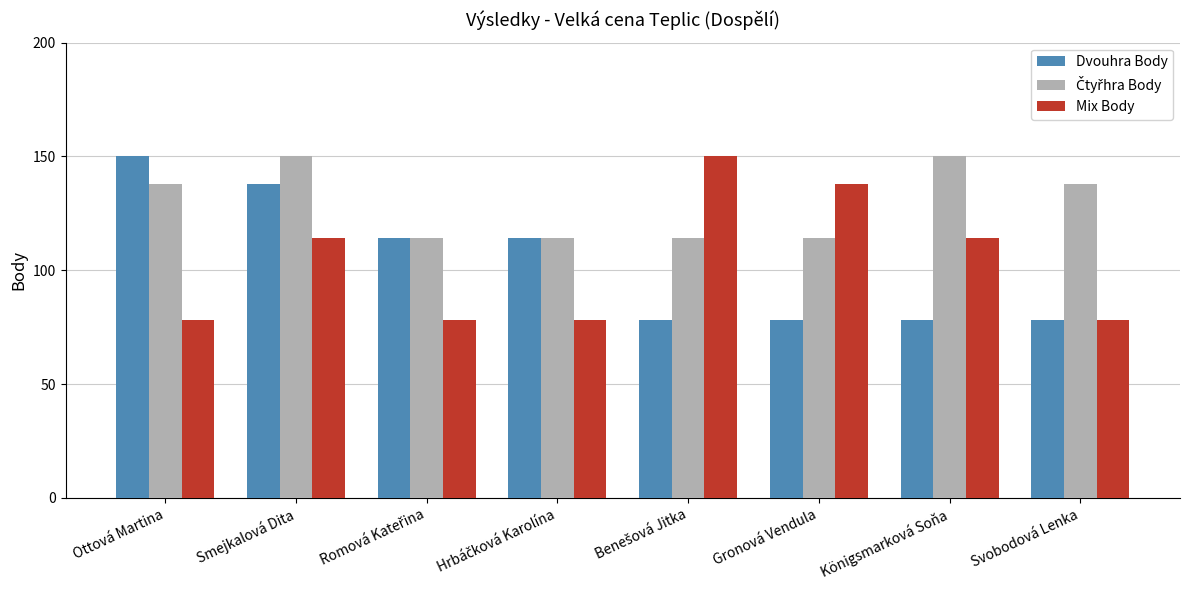

What is the greatest value displayed?

150